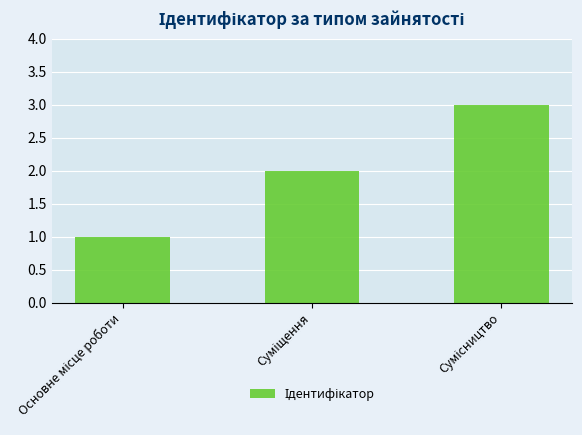

What is the sum of all values?

6